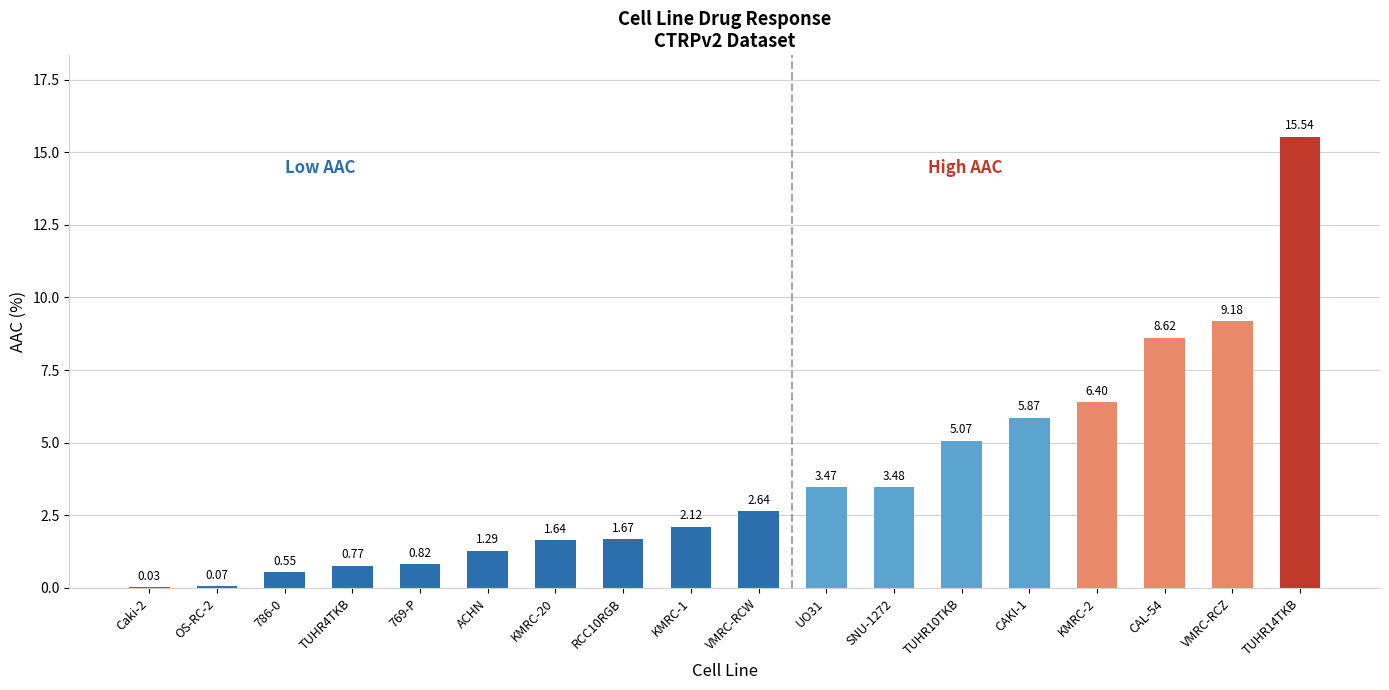

What is the sum of all values?

69.2